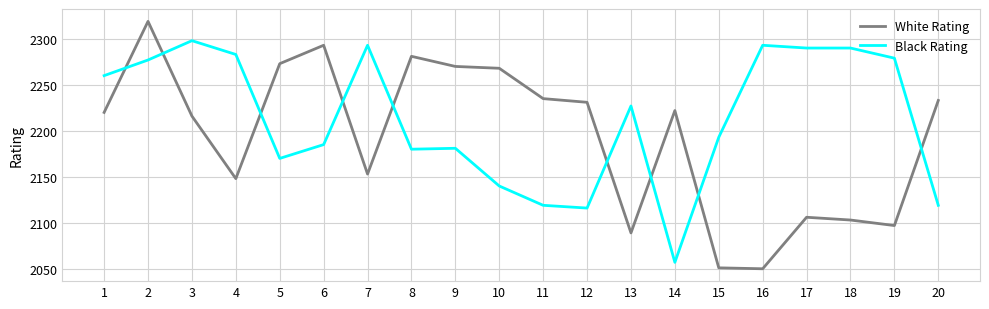

Rank the series by their average value, from highest to lowest.

Black Rating, White Rating